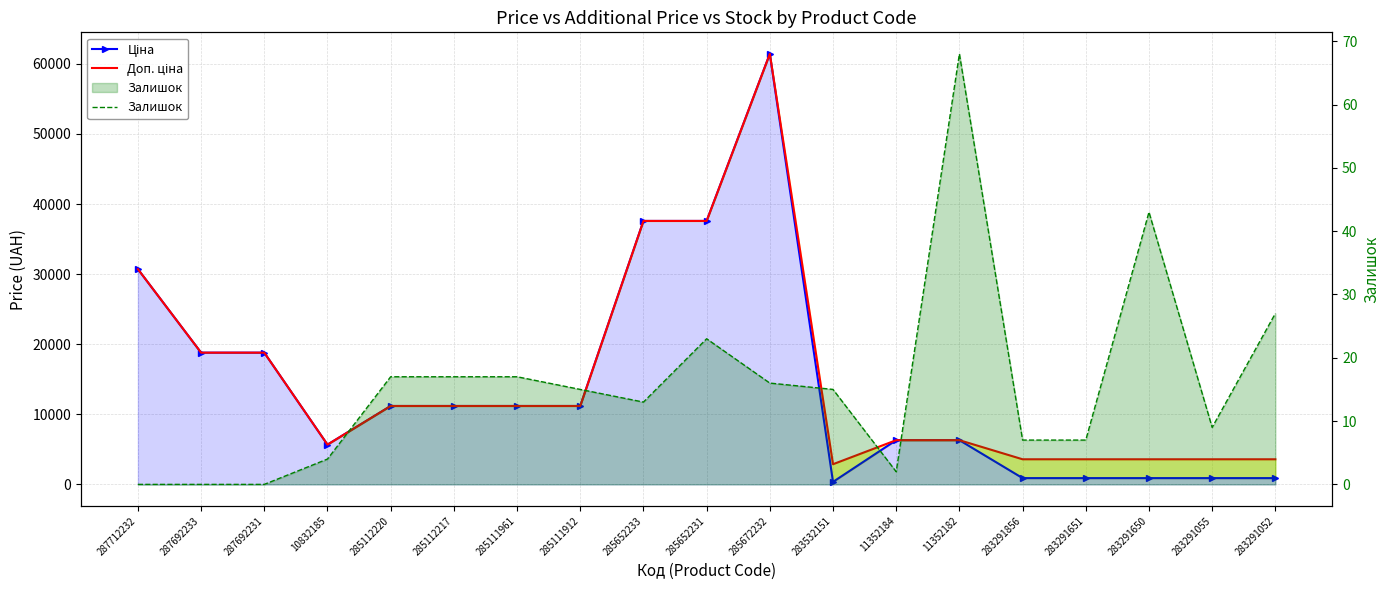

At which category is the sum across all series the highest?

285672232